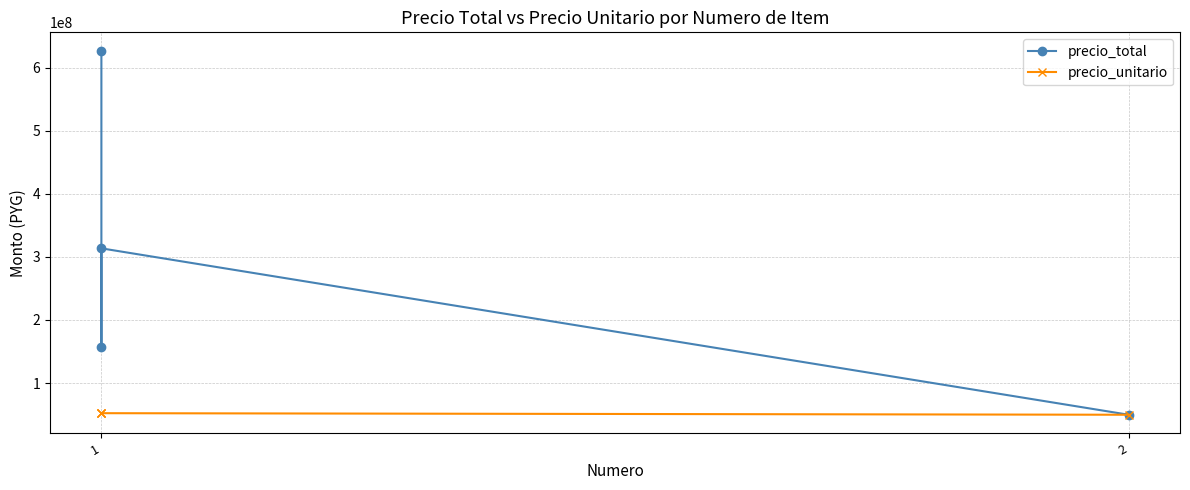

True or false: precio_total and precio_unitario intersect in this chart.

False